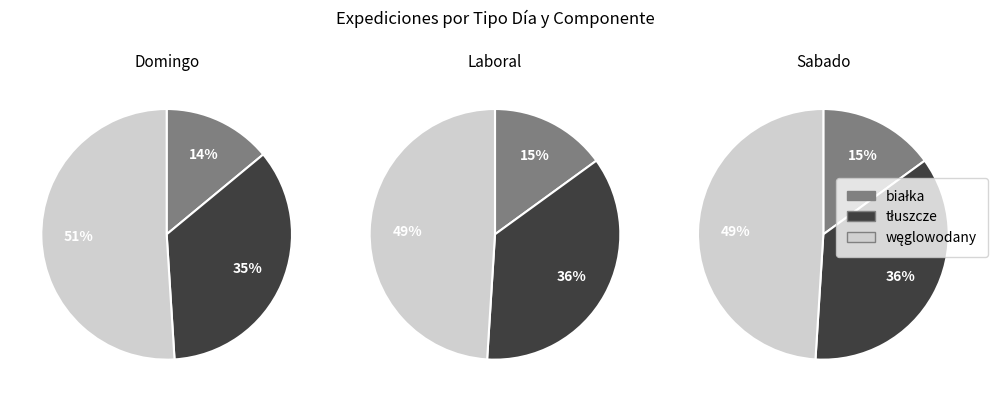

How many segments does this pie chart have?

3